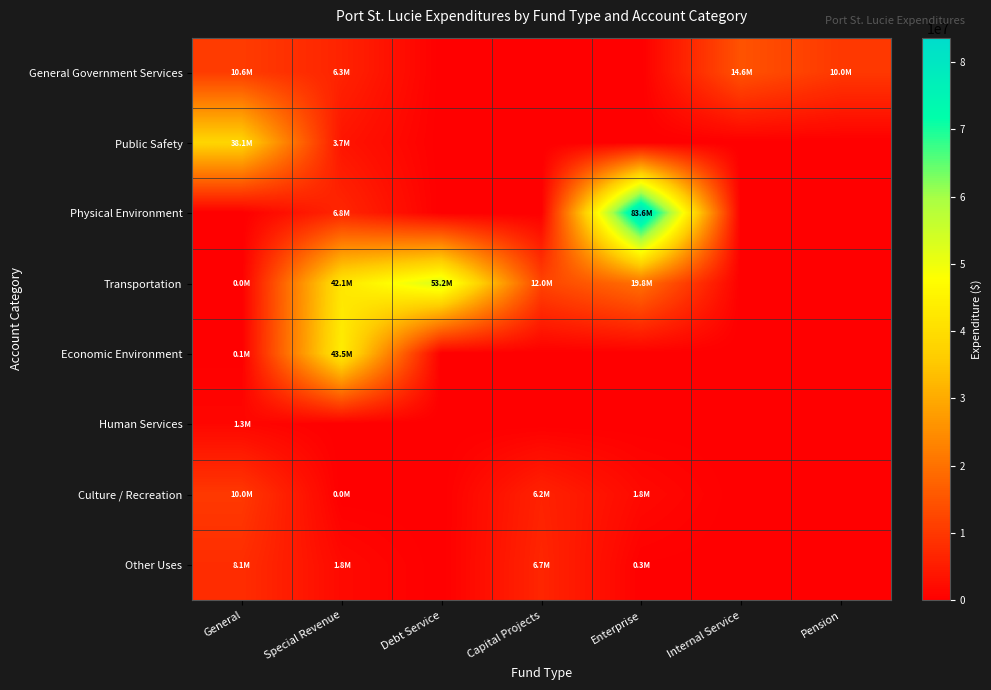

At which category is the sum across all series the highest?

Enterprise